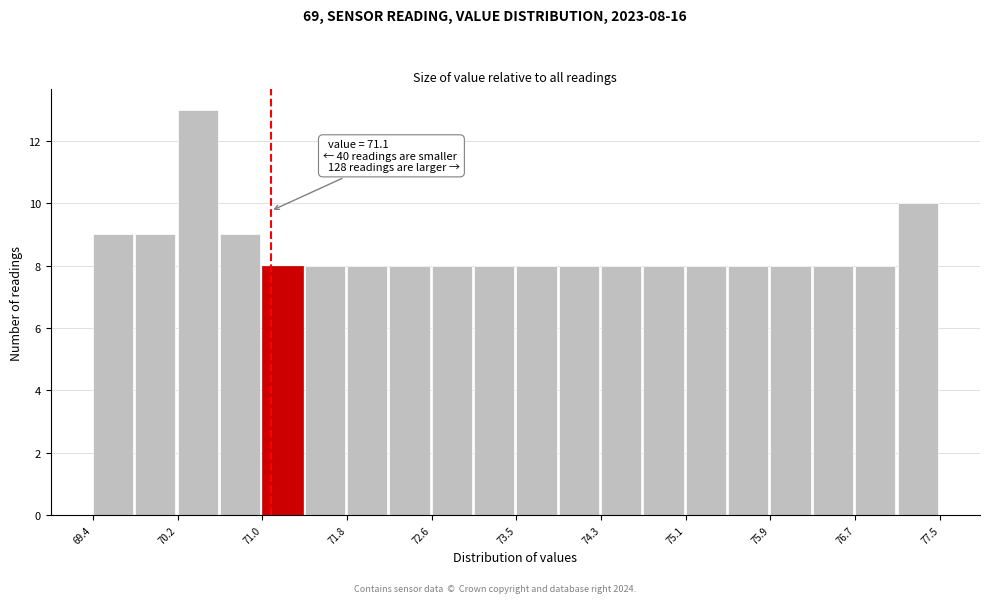

Which range on the x-axis has the tallest bar?

70.2 to 70.6